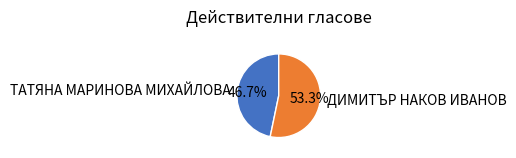

To the nearest percent, what is the difference between the ДИМИТЪР НАКОВ ИВАНОВ and ТАТЯНА МАРИНОВА МИХАЙЛОВА slice percentages?

7%